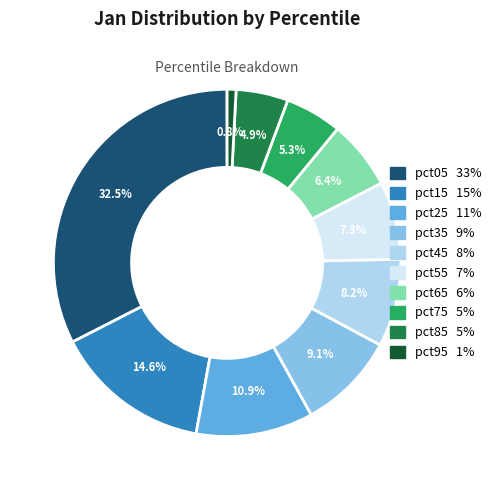

To the nearest percent, what is the difference between the largest and smallest slice percentages?

32%